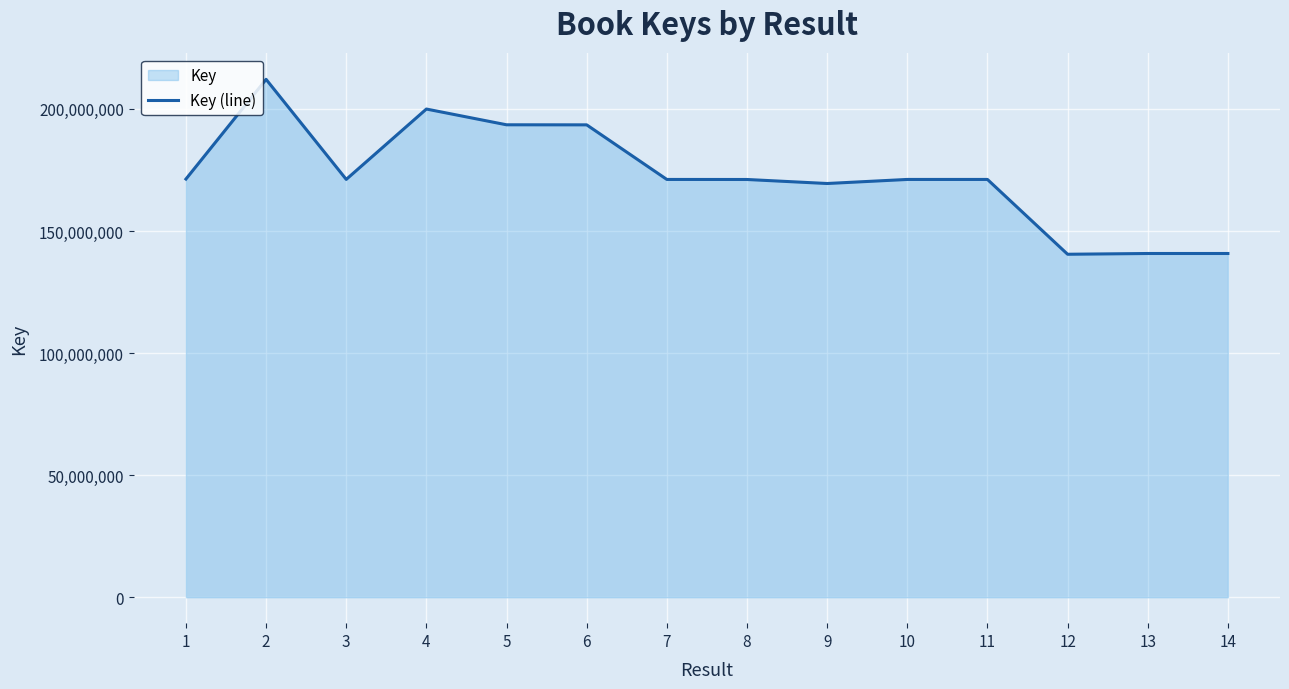

Rank the categories by value from lowest to highest.

12, 14, 13, 9, 8, 7, 10, 11, 3, 1, 6, 5, 4, 2